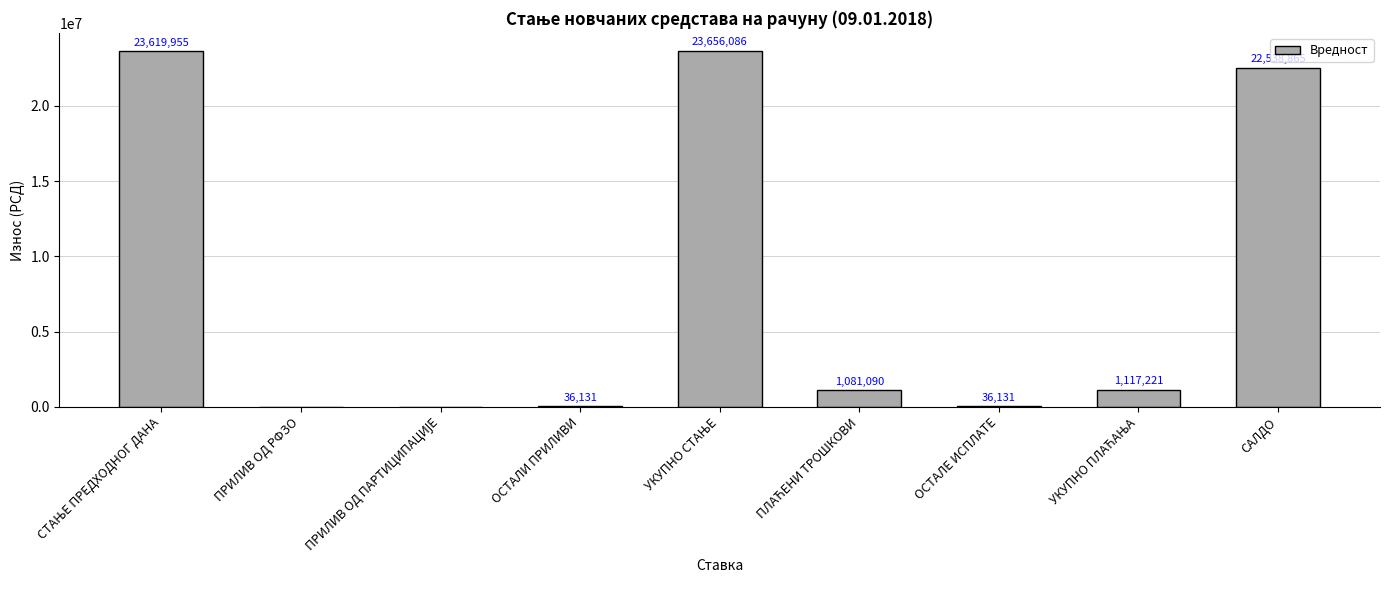

Between ПРИЛИВ ОД РФЗО and САЛДО, which is larger?

САЛДО